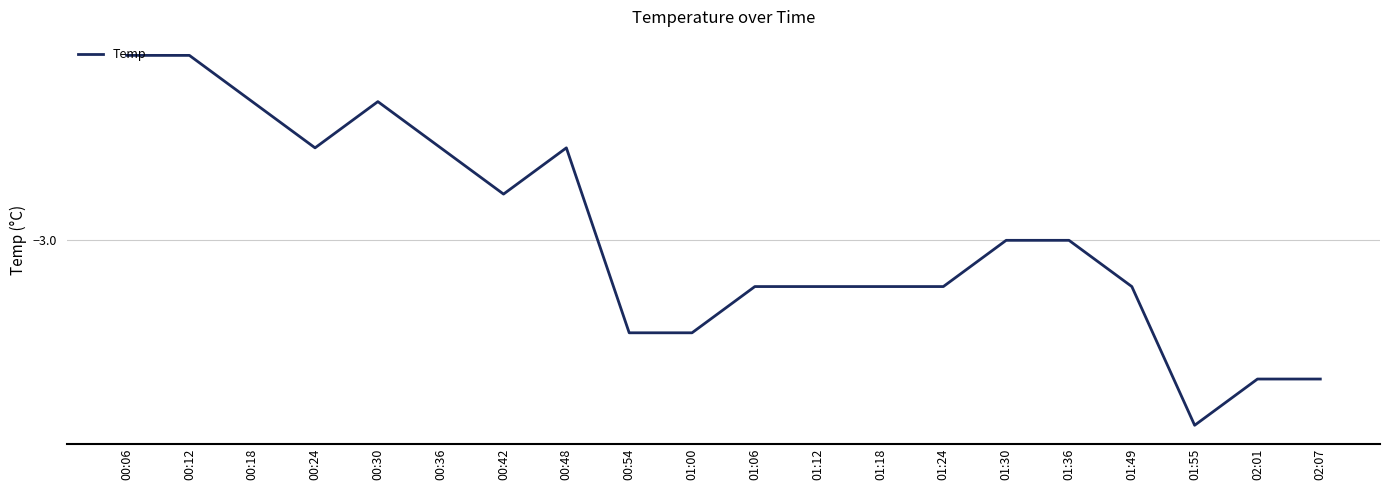

Between 01:24 and 02:07, which is larger?

01:24